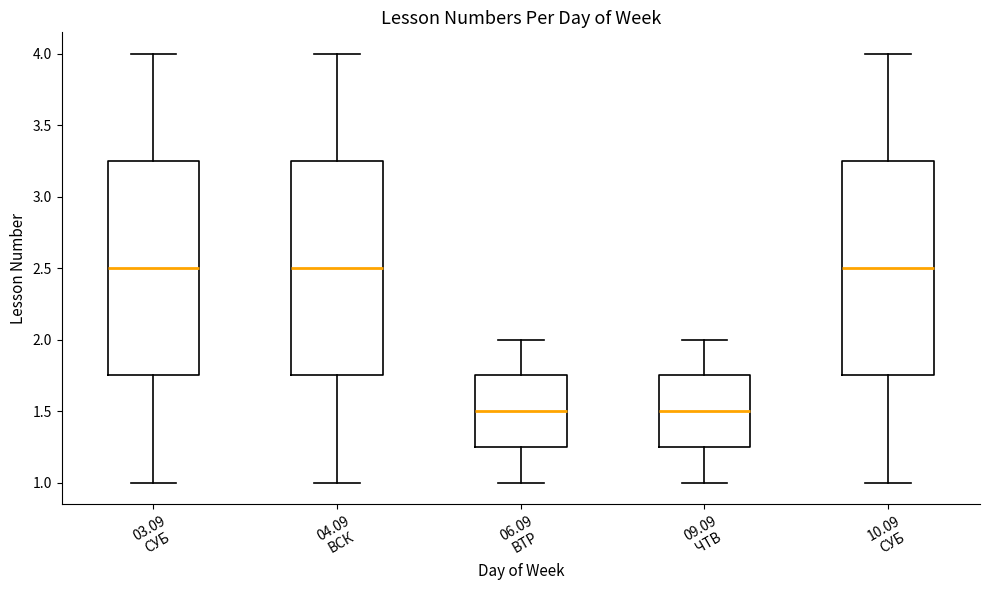

Reading left to right, transcribe this box plot: for each box, give where its median line is, the range the box spans, and where its two whiskers end, as read against the y-axis. The values are not printed on the chart, so give them approximately, as read against the axis.

03.09 СУБ: median 2.50, box 1.75 to 3.25, whiskers 1.00 to 4.00
04.09 ВСК: median 2.50, box 1.75 to 3.25, whiskers 1.00 to 4.00
06.09 ВТР: median 1.50, box 1.25 to 1.75, whiskers 1.00 to 2.00
09.09 ЧТВ: median 1.50, box 1.25 to 1.75, whiskers 1.00 to 2.00
10.09 СУБ: median 2.50, box 1.75 to 3.25, whiskers 1.00 to 4.00